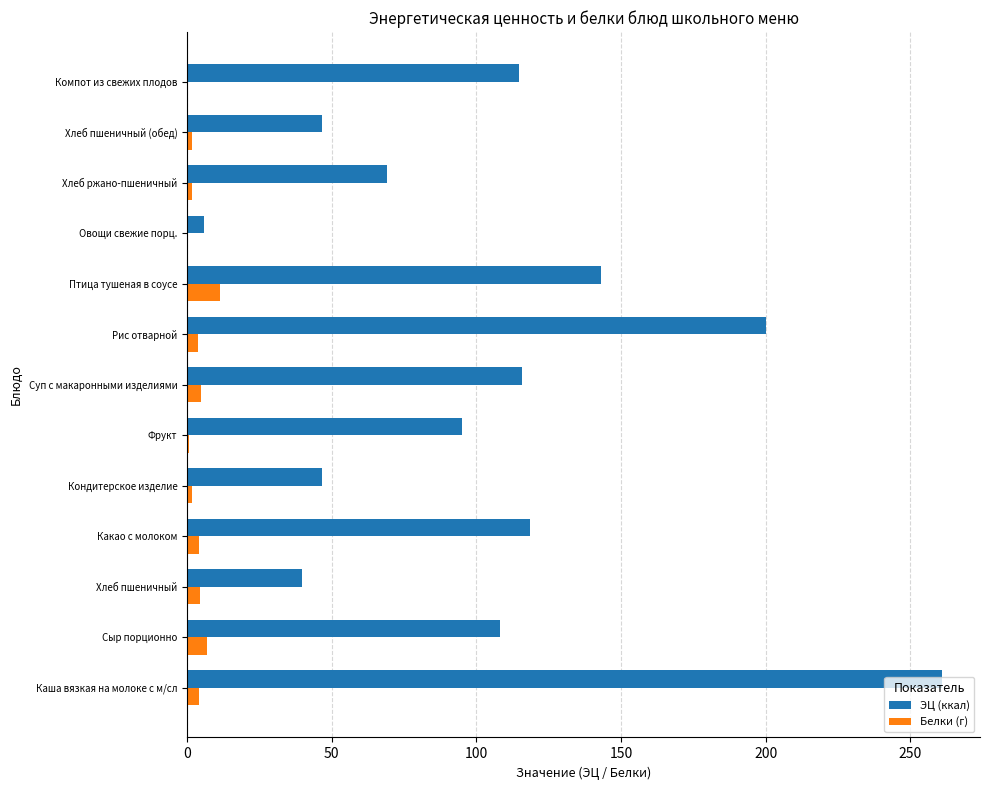

Count the number of data series in this chart.

2